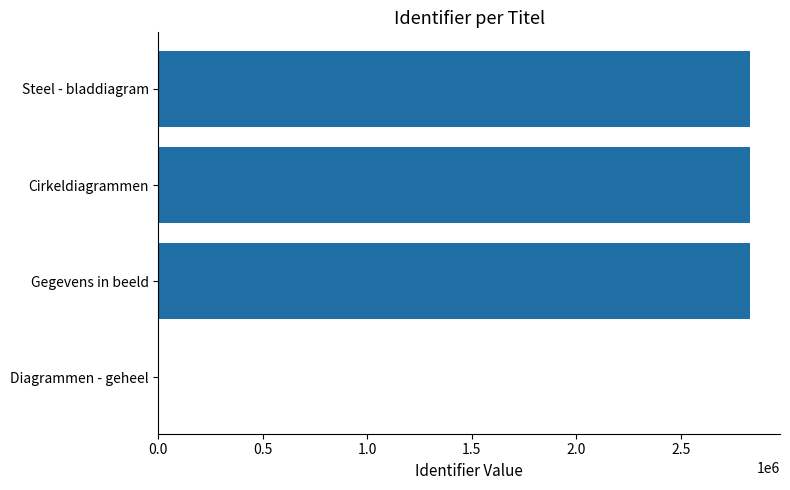

How many values are above zero?

3